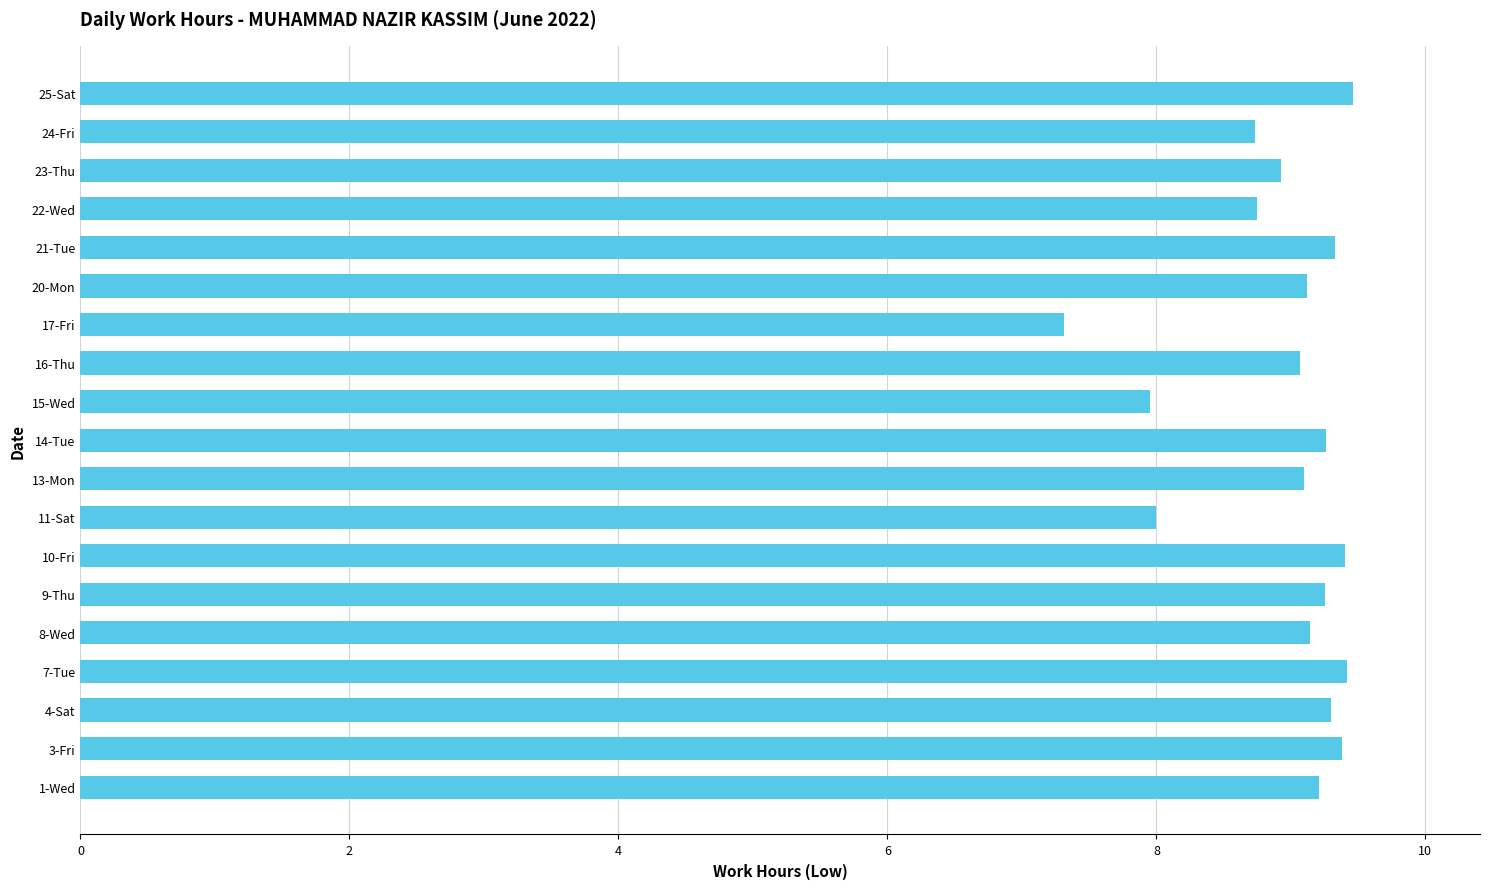

Which category has the lowest value across all series?

17-Fri